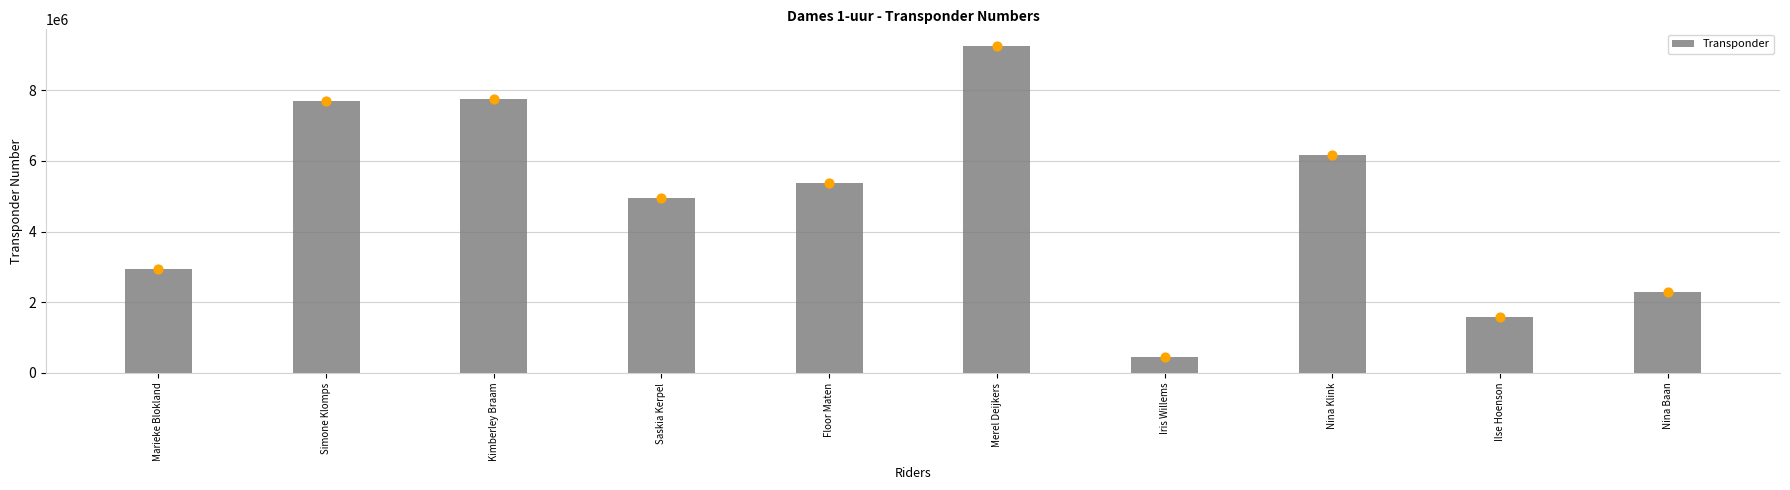

Approximately how many times larger is the value at Saskia Kerpel compared to Nina Baan?

2.2